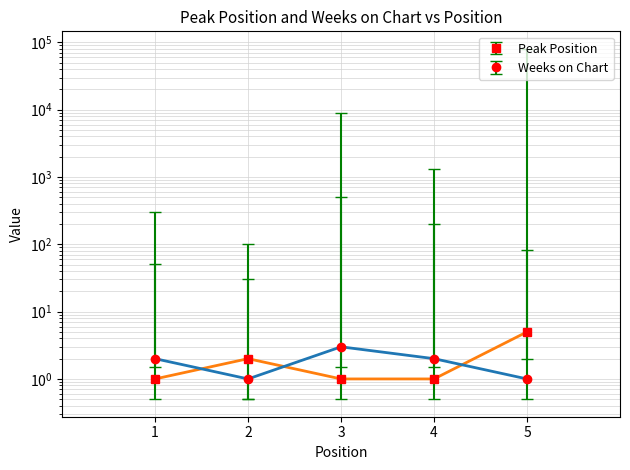

Where is Peak Position nearest to the value 3?

2